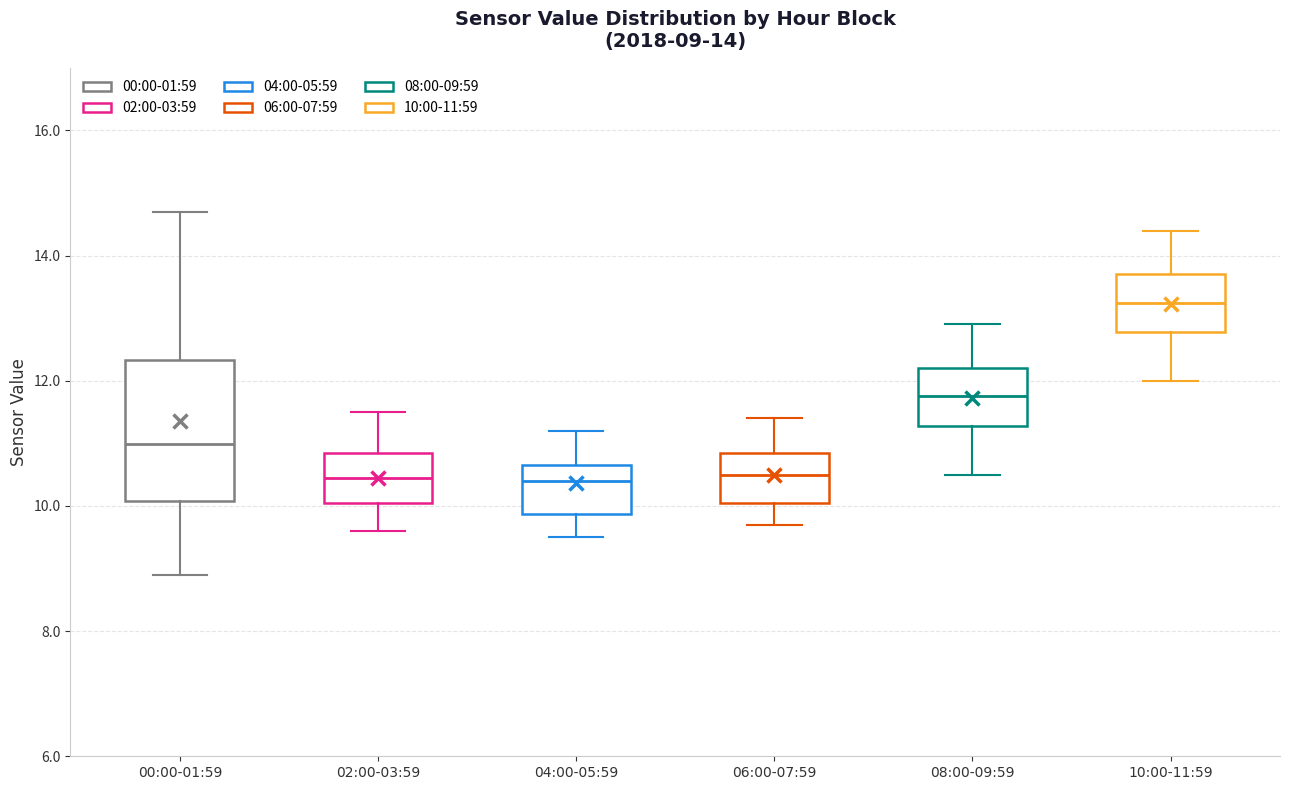

Comparing the boxes themselves (not the whiskers), which one is the tallest?

00:00-01:59